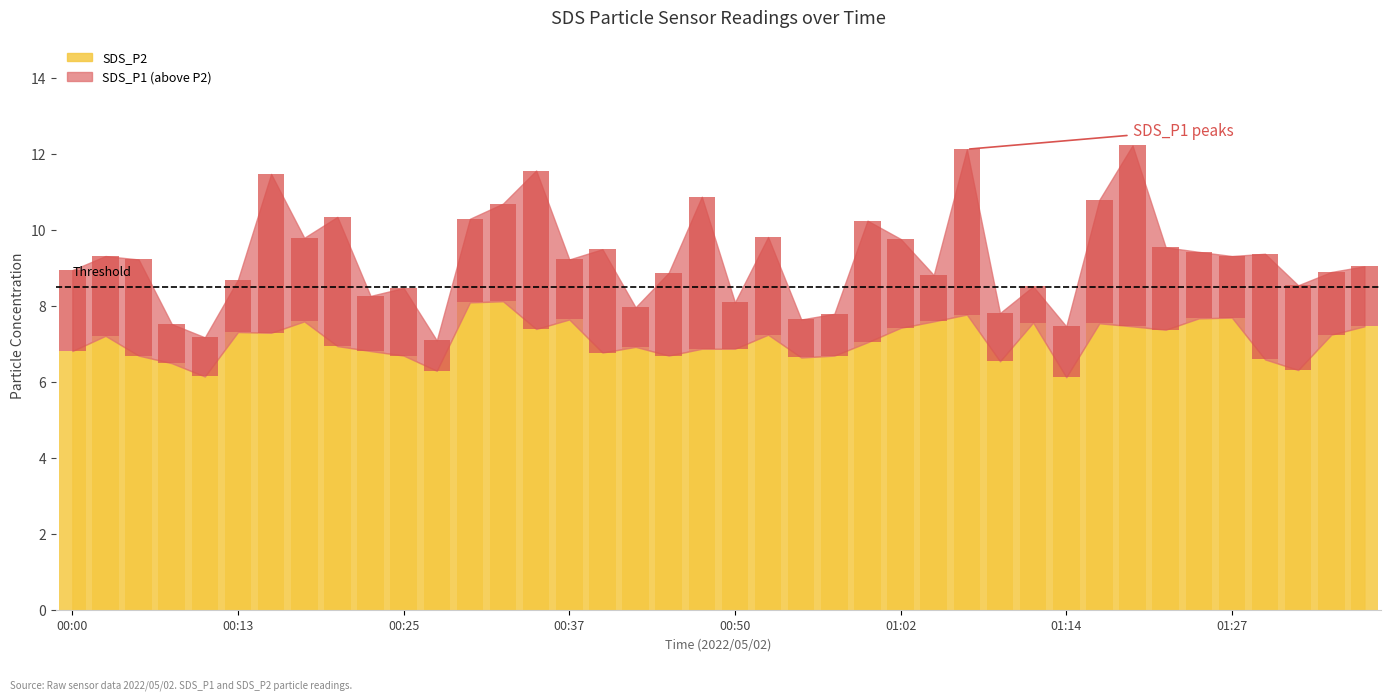

How many values are below 7?

19